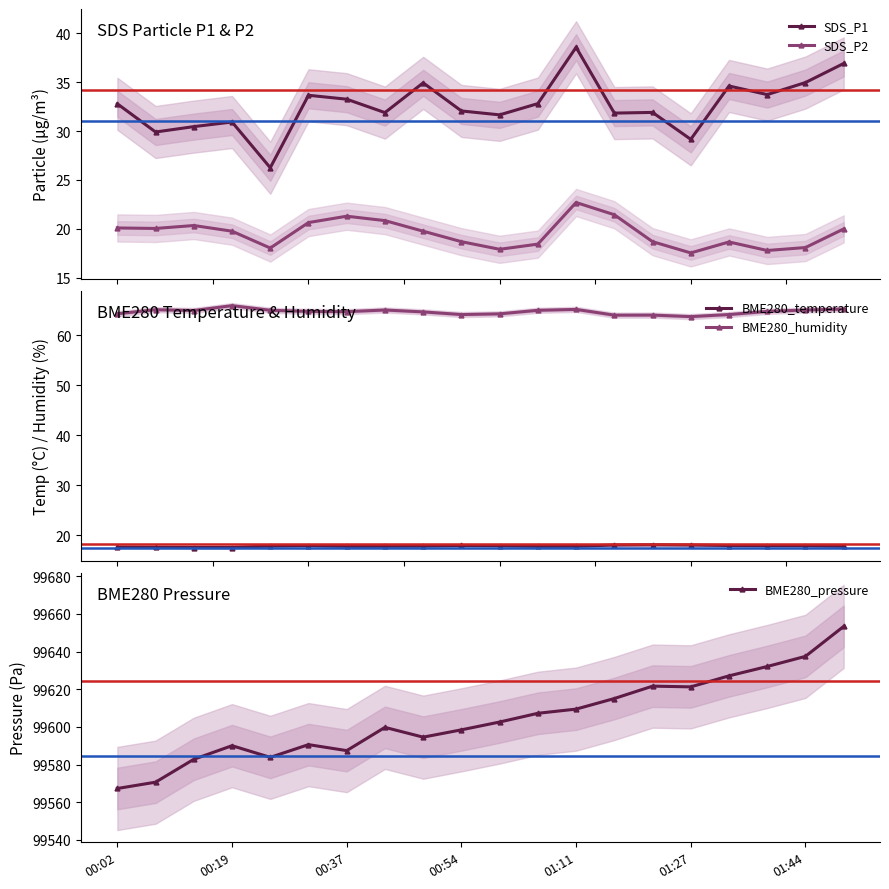

At which label is BME280_pressure closest to 99610?

01:11